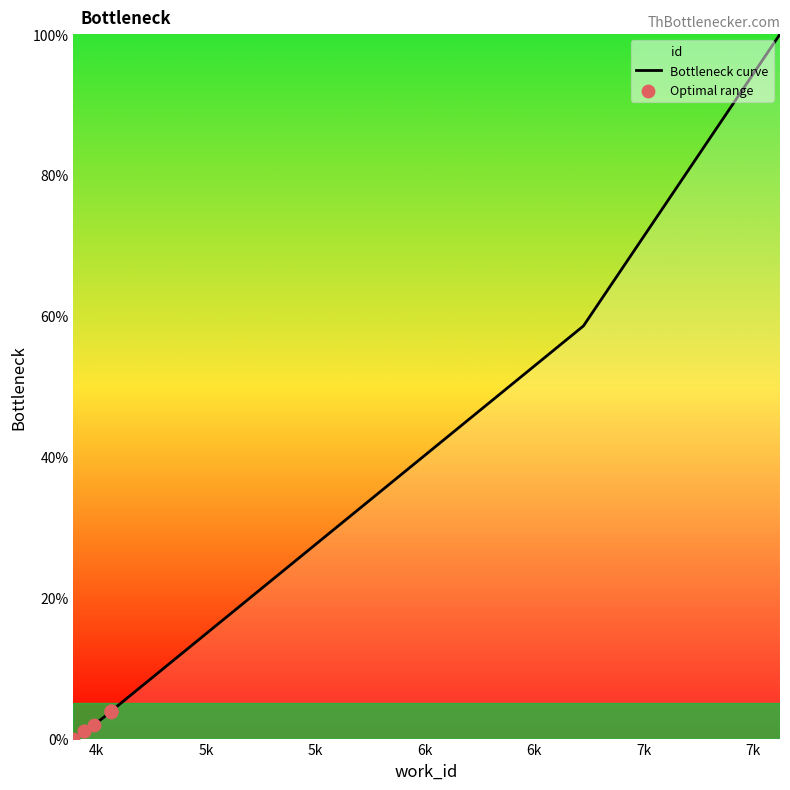

What is the change in value from 4442 to 4566?

+2.8